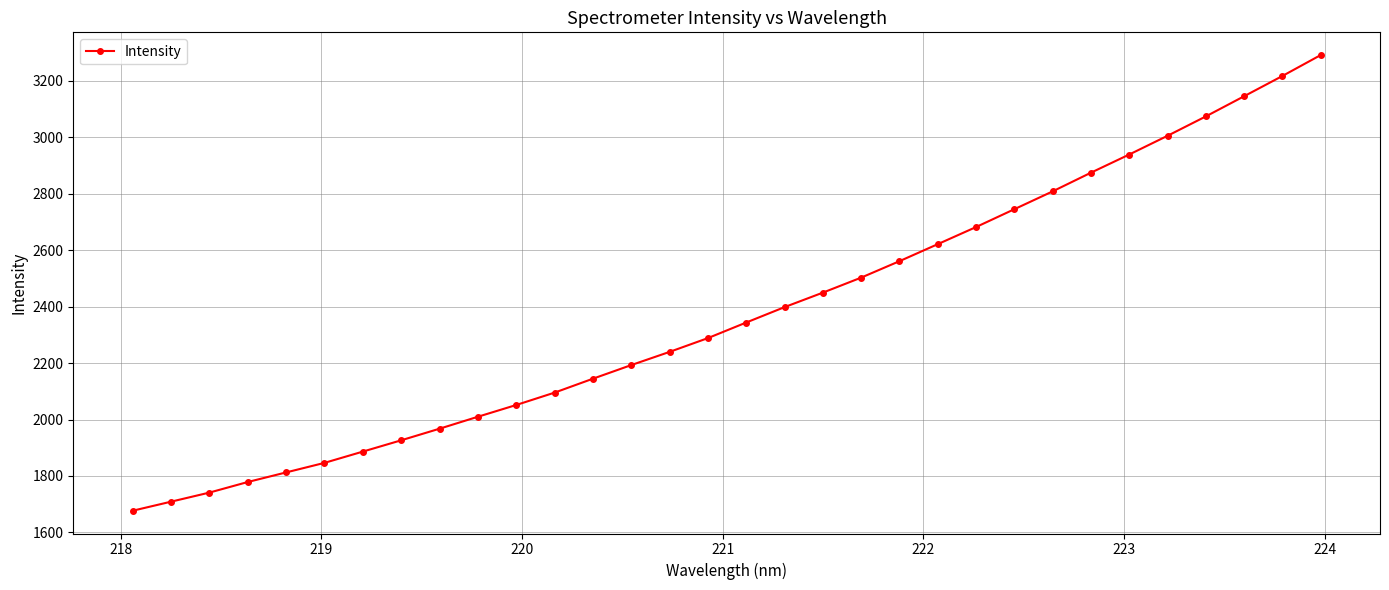

What is the maximum value shown in the chart?

3291.0